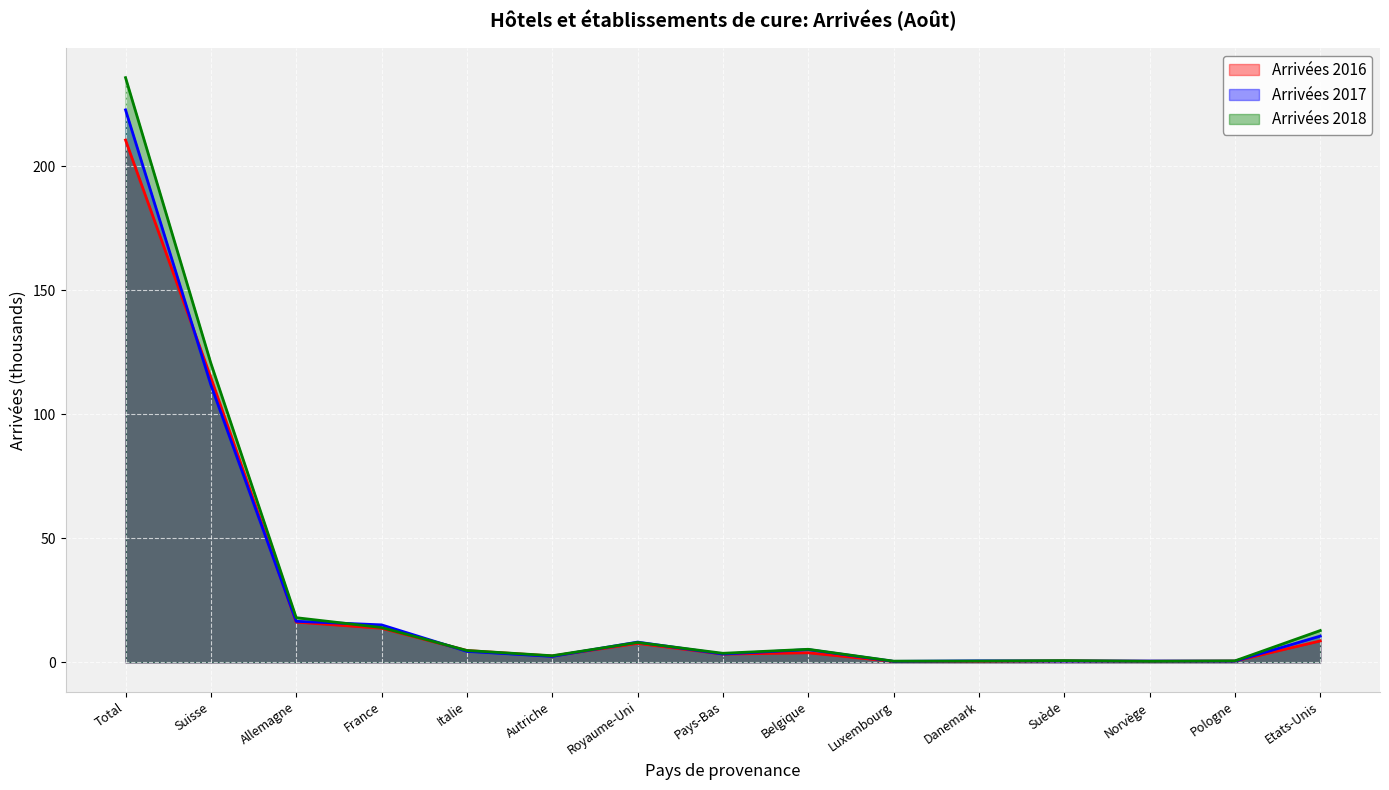

At which label does Arrivées 2017 reach its minimum?

Luxembourg